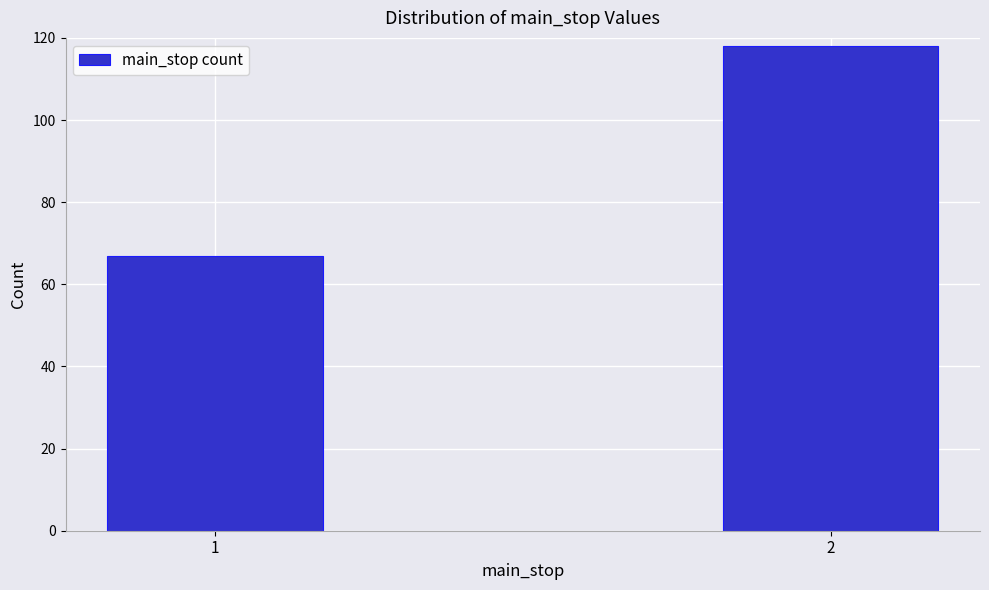

Reading left to right, transcribe all the data shown in this chart.

1=67	2=118